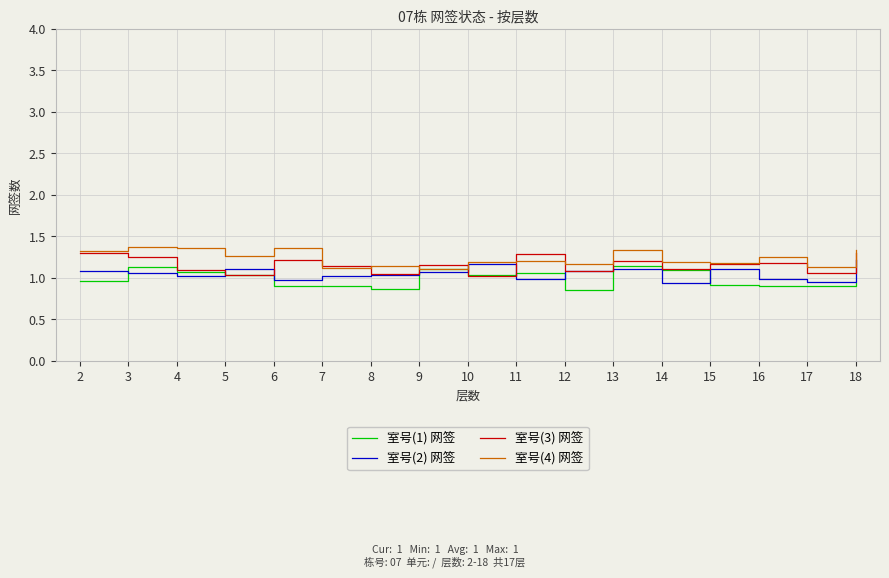

The value of 室号(2) 网签 at 15 is 1.1. True or false?

True